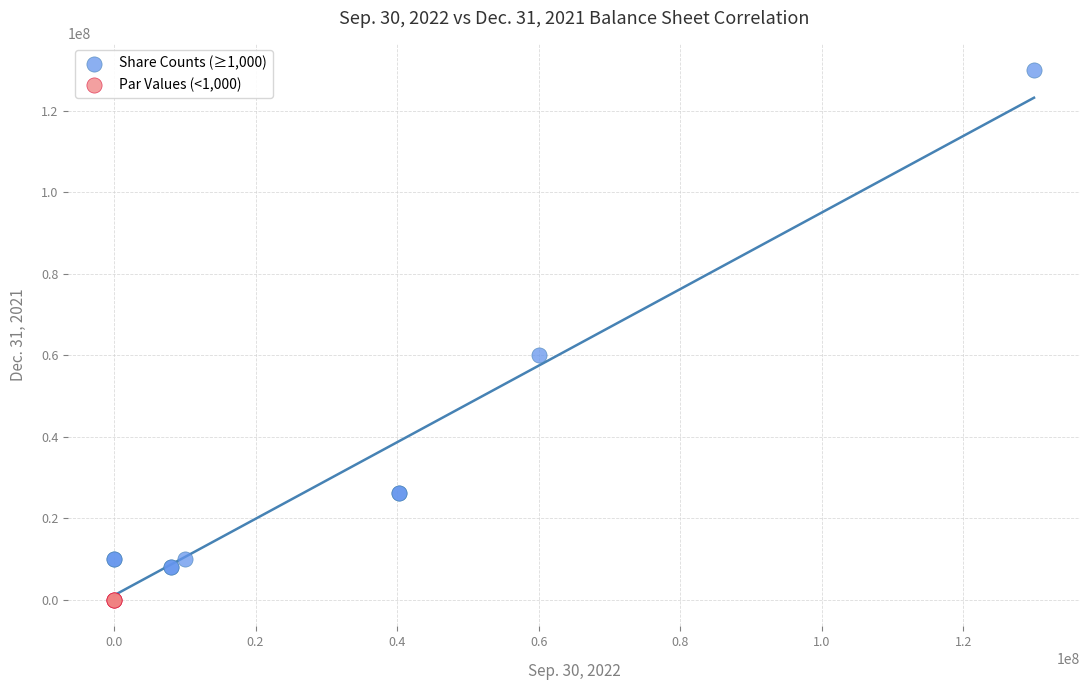

Which series contains the lowest Y value?

Par Values (<1,000)